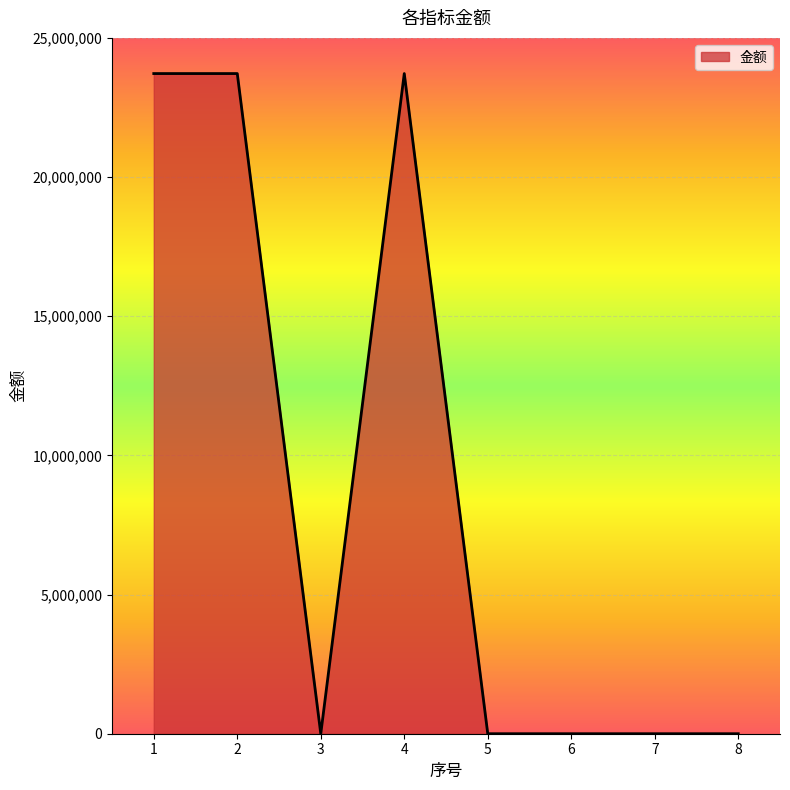

What is the sum of all values?

71155154.2